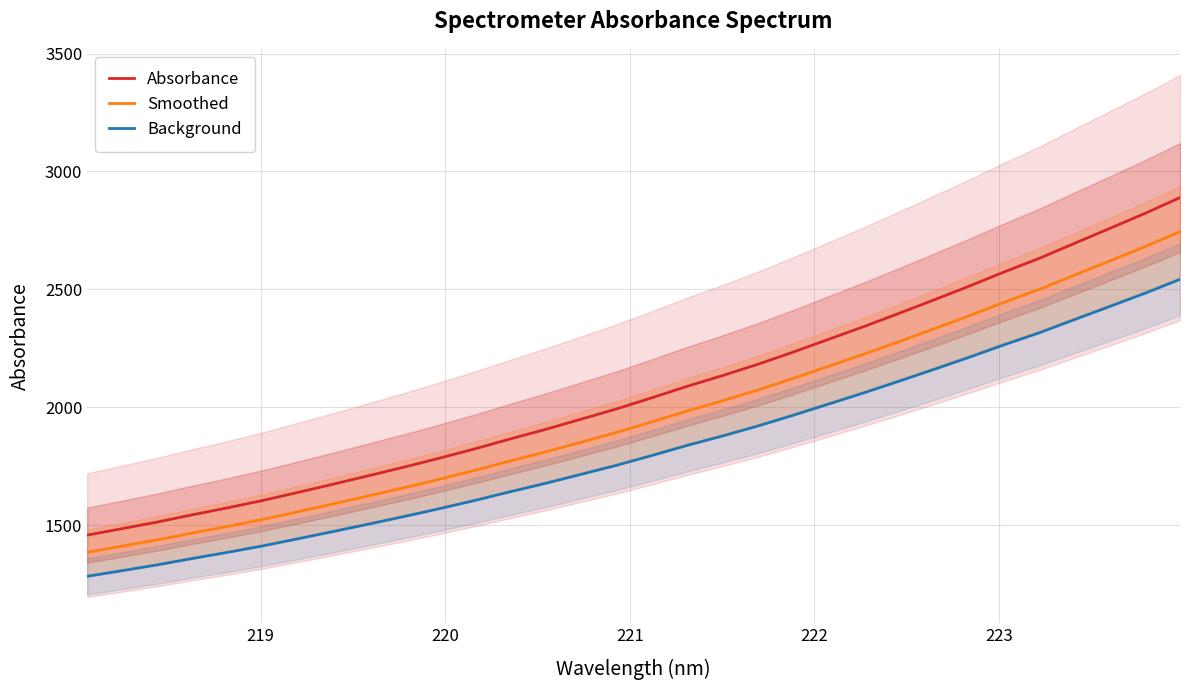

What is the greatest value displayed?

2889.1